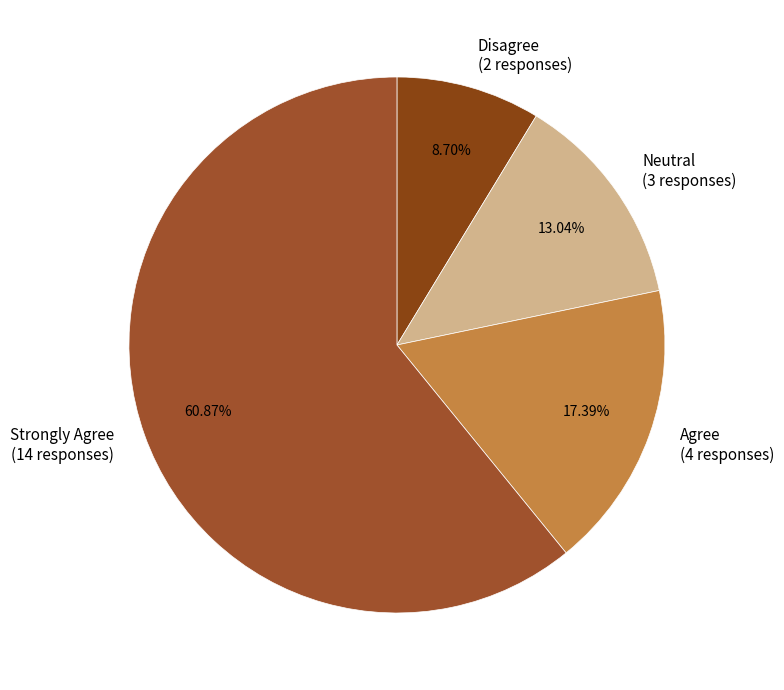

How many slices are in this pie chart?

4